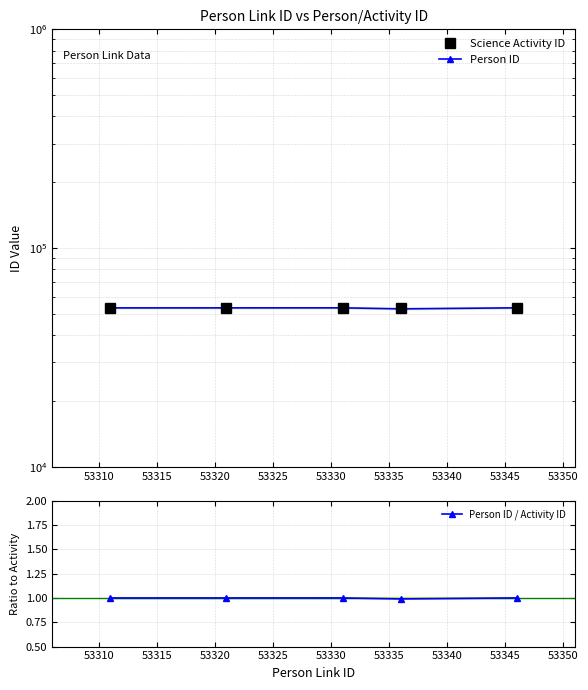

True or false: Person ID and Person ID / Activity ID cross at least once.

False